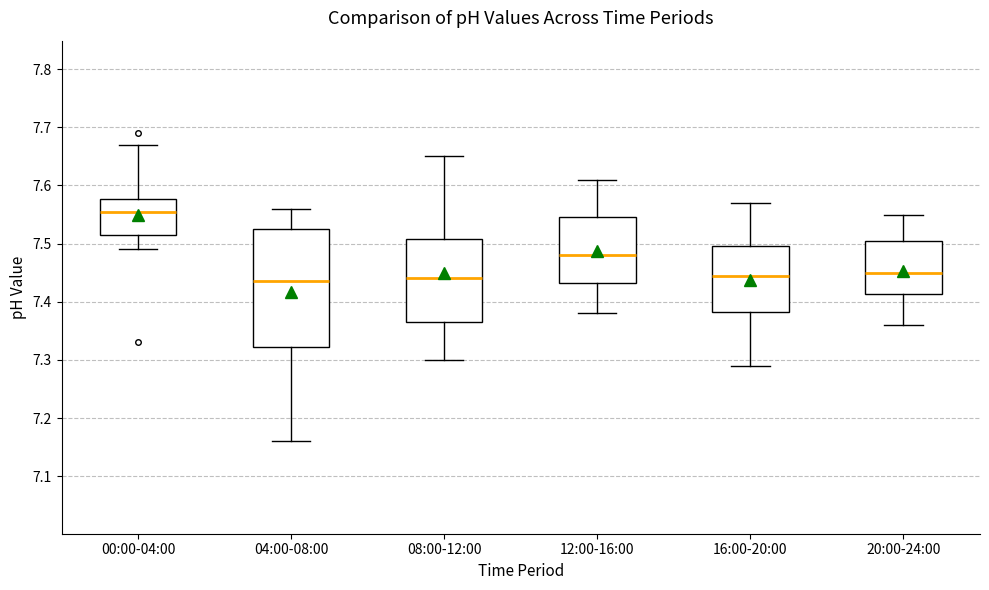

Where does the upper whisker of the box for 00:00-04:00 end on the y-axis? The values are not printed on the chart, so give them approximately, as read against the axis.

7.67